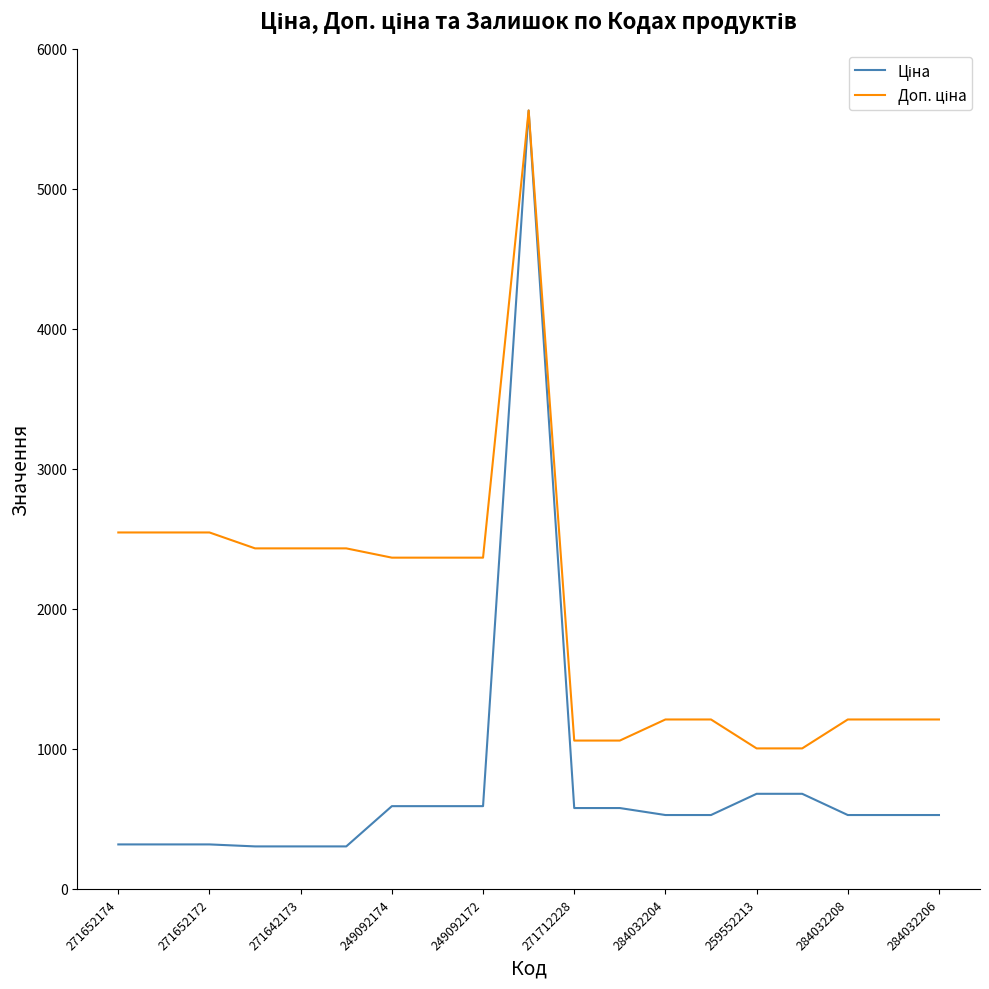

What is the minimum value shown in the chart?

304.1